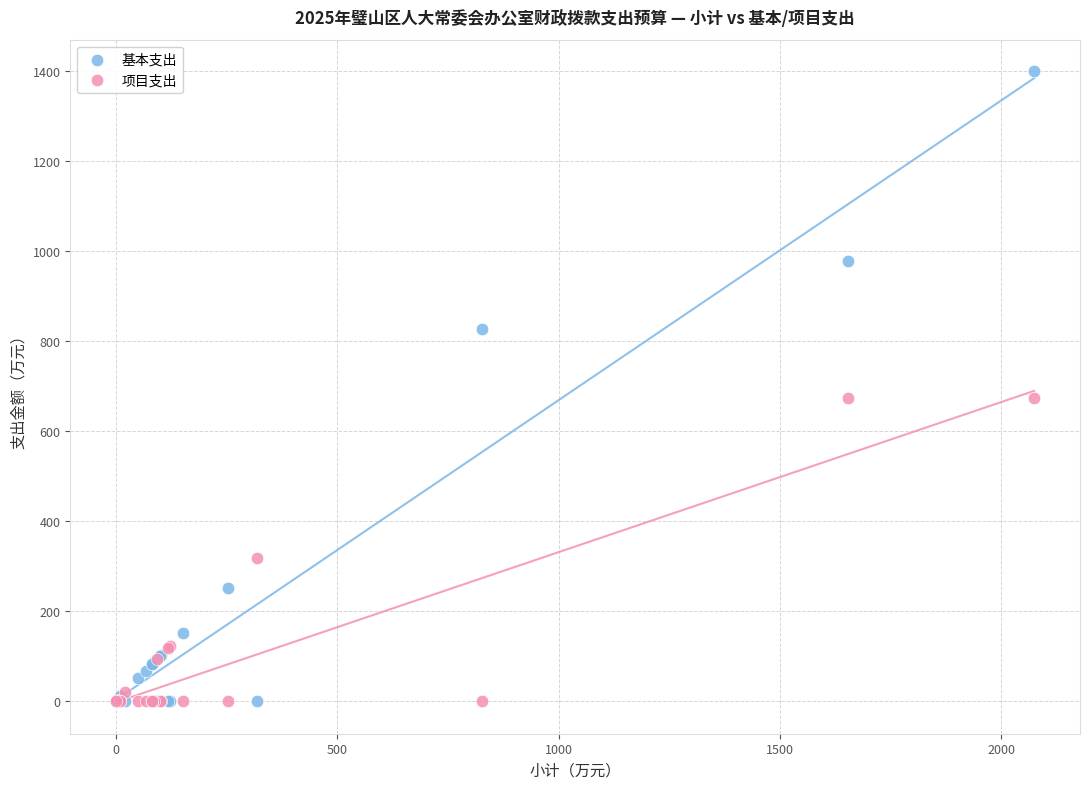

In the 项目支出 series, what Y value is closest to 337?

317.9